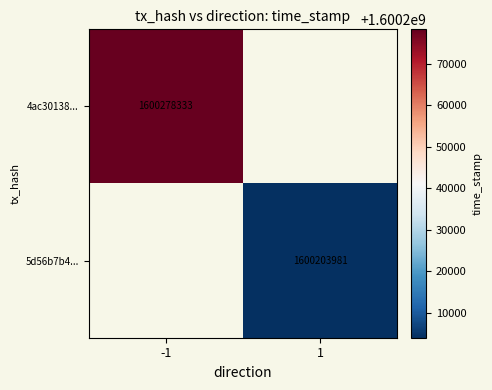

The 5d56b7b4... series shows 630072848.0 at 1. True or false?

False